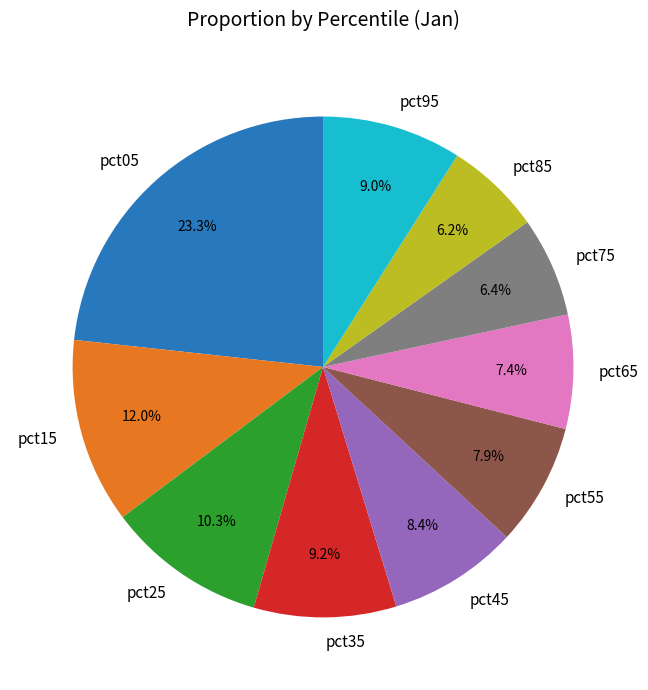

How many slices are in this pie chart?

10